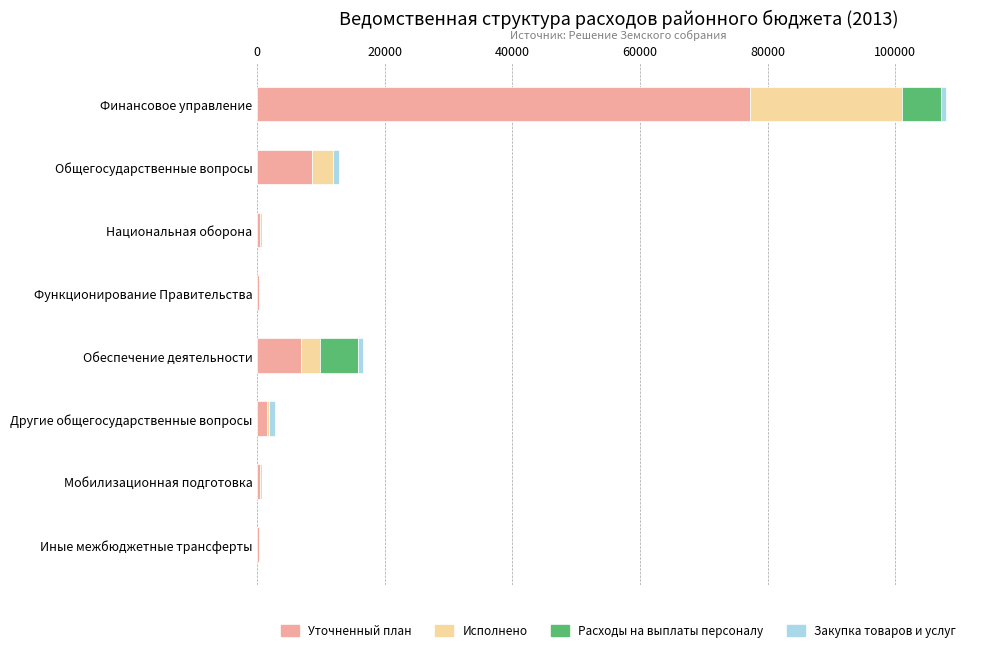

What is the maximum value for Уточненный план?

77308.3